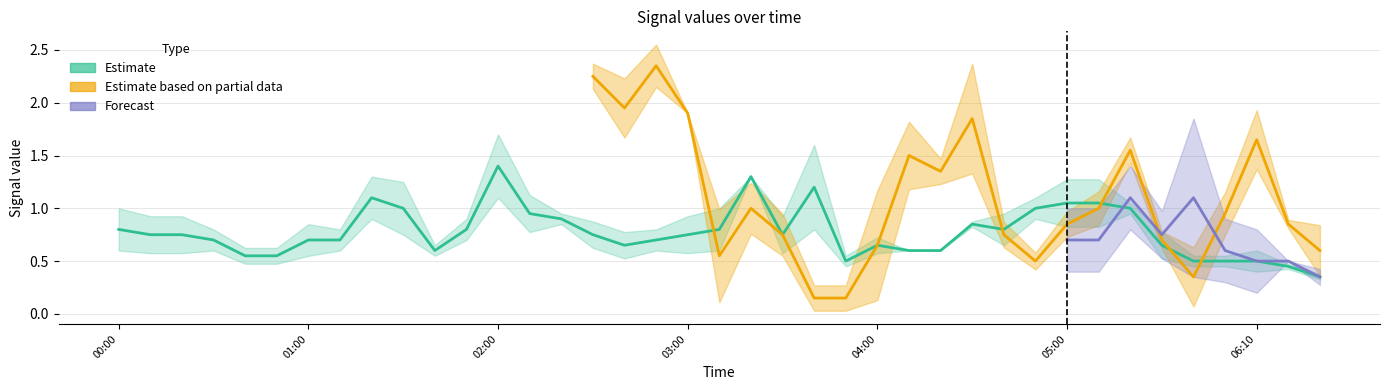

What is the label of the 39th point from the right?

2006/03/29 00:00